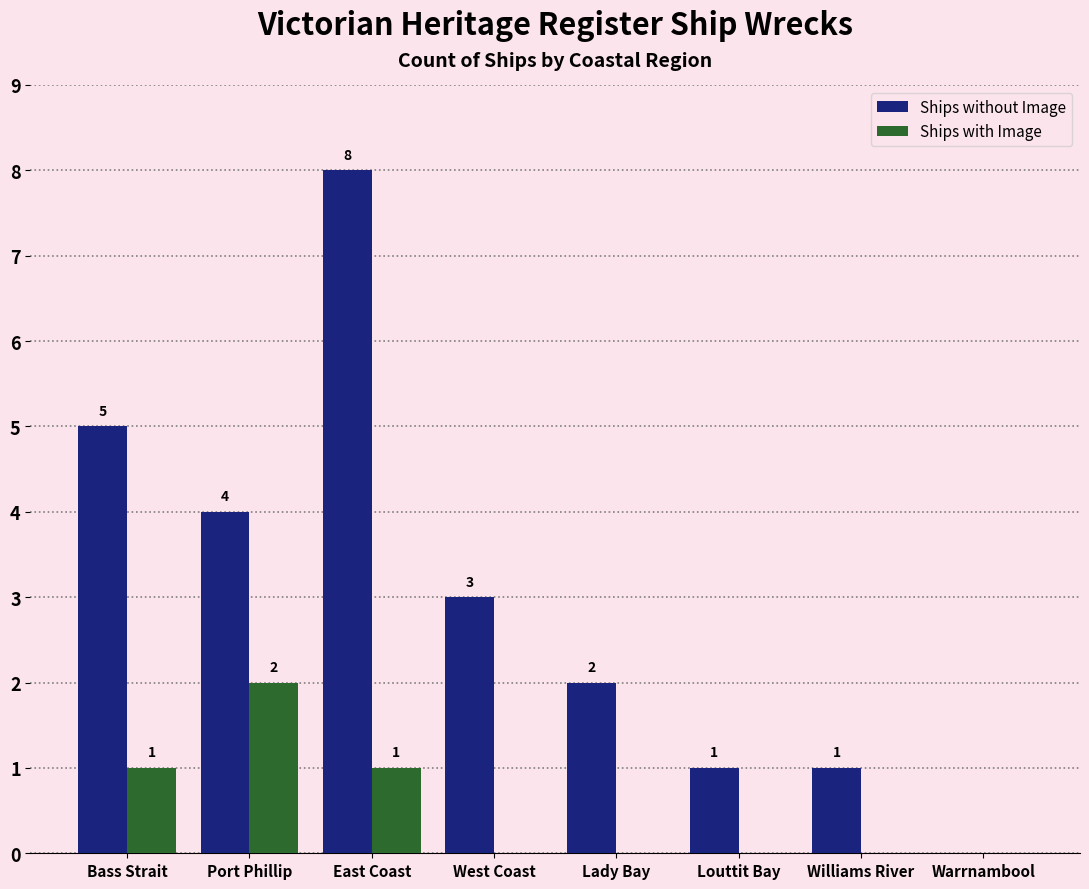

The Ships without Image series shows 3 at West Coast. True or false?

True